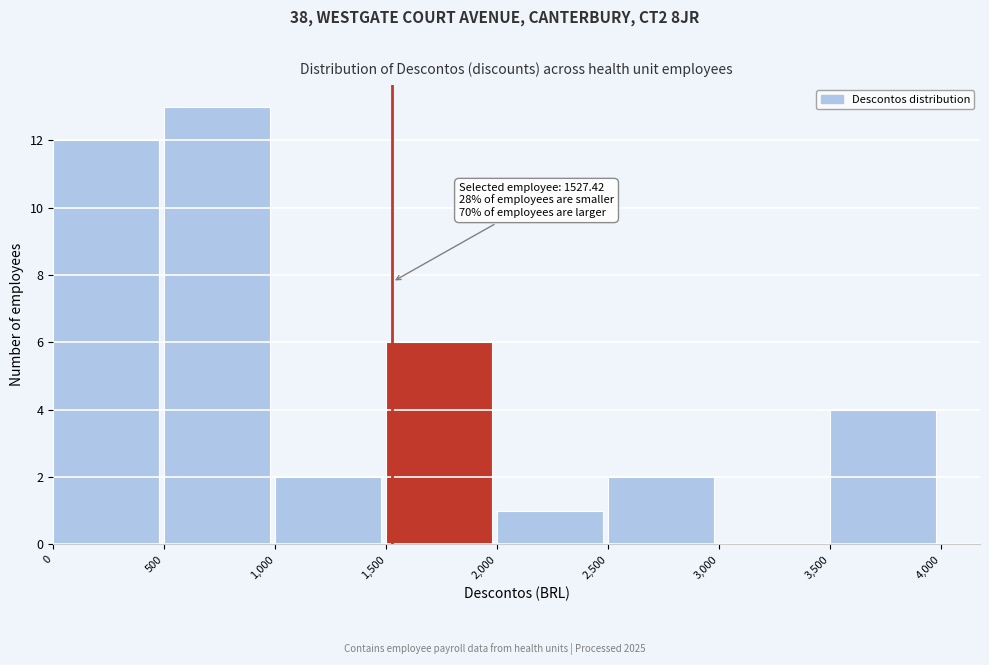

Over which range of the x-axis is the bar tallest?

500 to 1,000